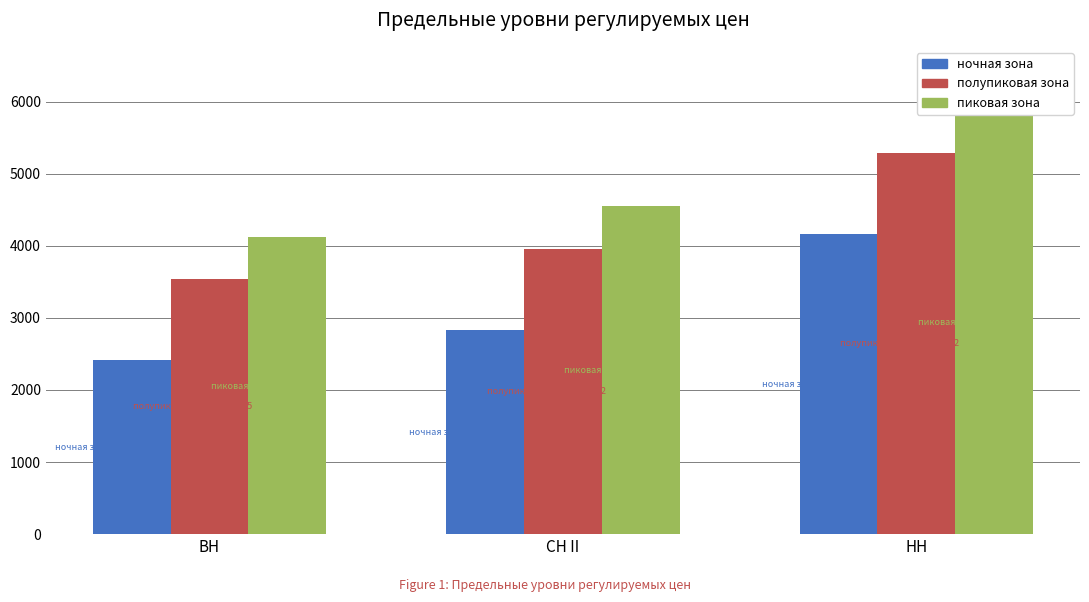

The value of пиковая зона at СН II is 4549.6. True or false?

True